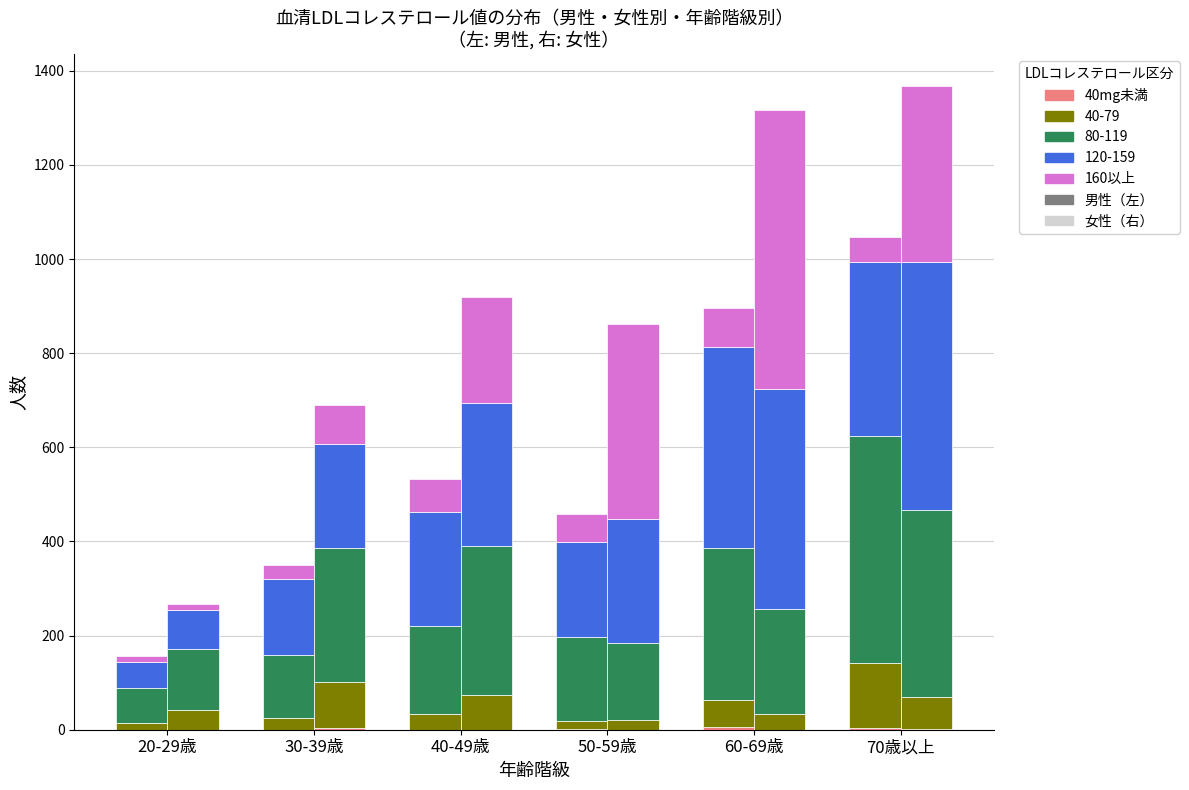

How many values exceed 1?

2